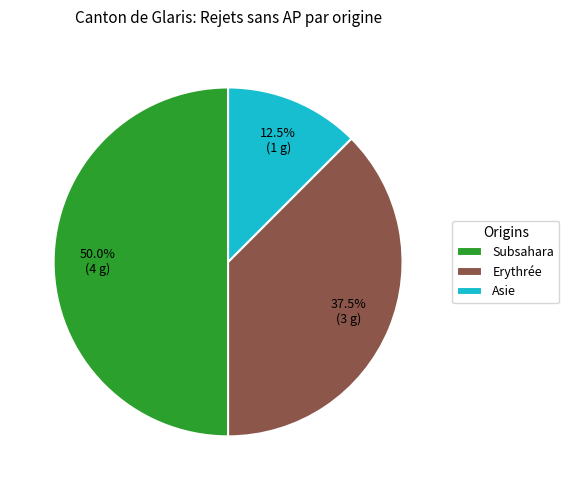

What is the ratio of the value at Subsahara to the value at Asie?

4.0